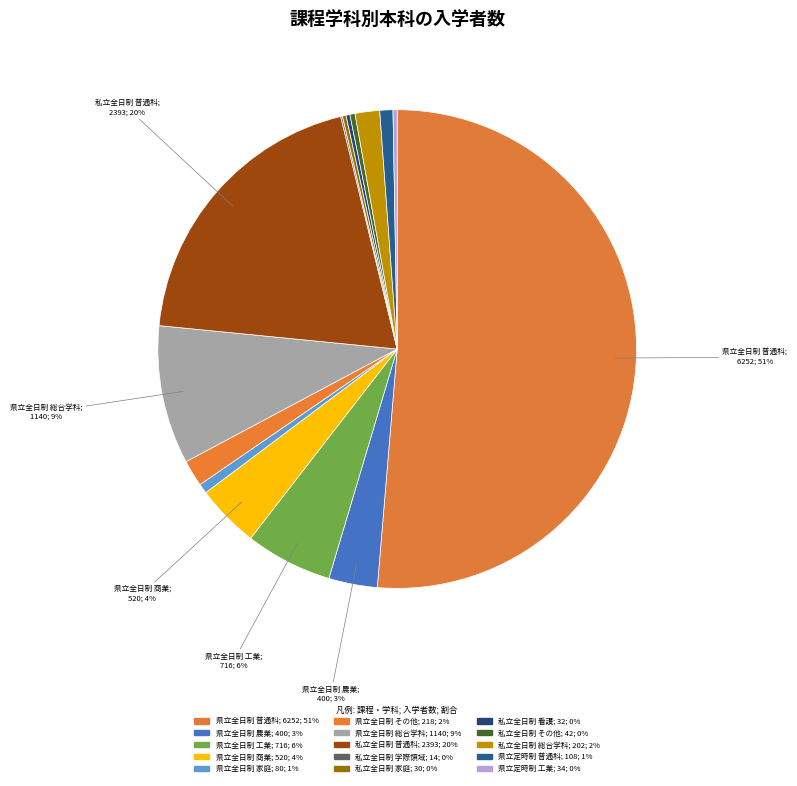

Does any single category account for the majority?

Yes